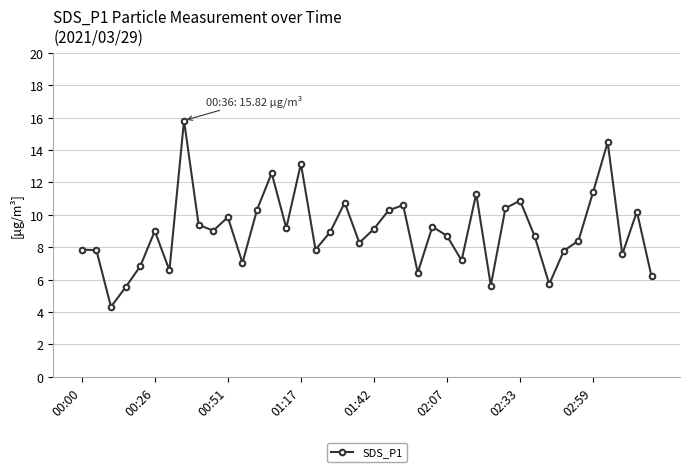

What is the greatest value displayed?

15.8